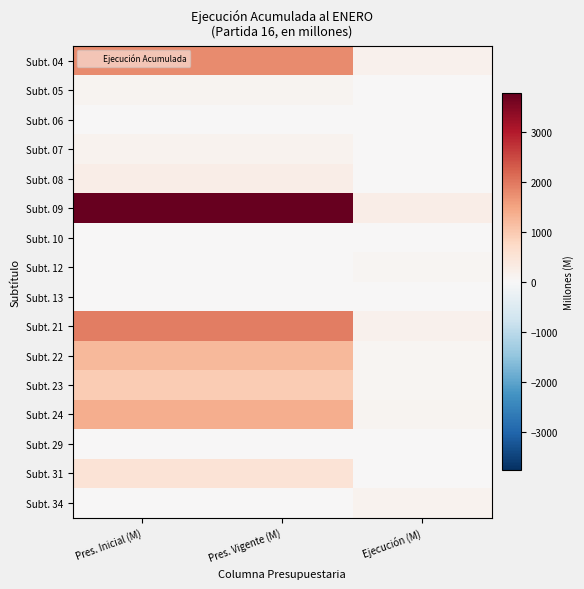

At Pres. Inicial (M), list the series in order from smallest to largest.

Subt. 10, Subt. 06, Subt. 34, Subt. 13, Subt. 29, Subt. 12, Subt. 05, Subt. 07, Subt. 08, Subt. 31, Subt. 23, Subt. 22, Subt. 24, Subt. 04, Subt. 21, Subt. 09